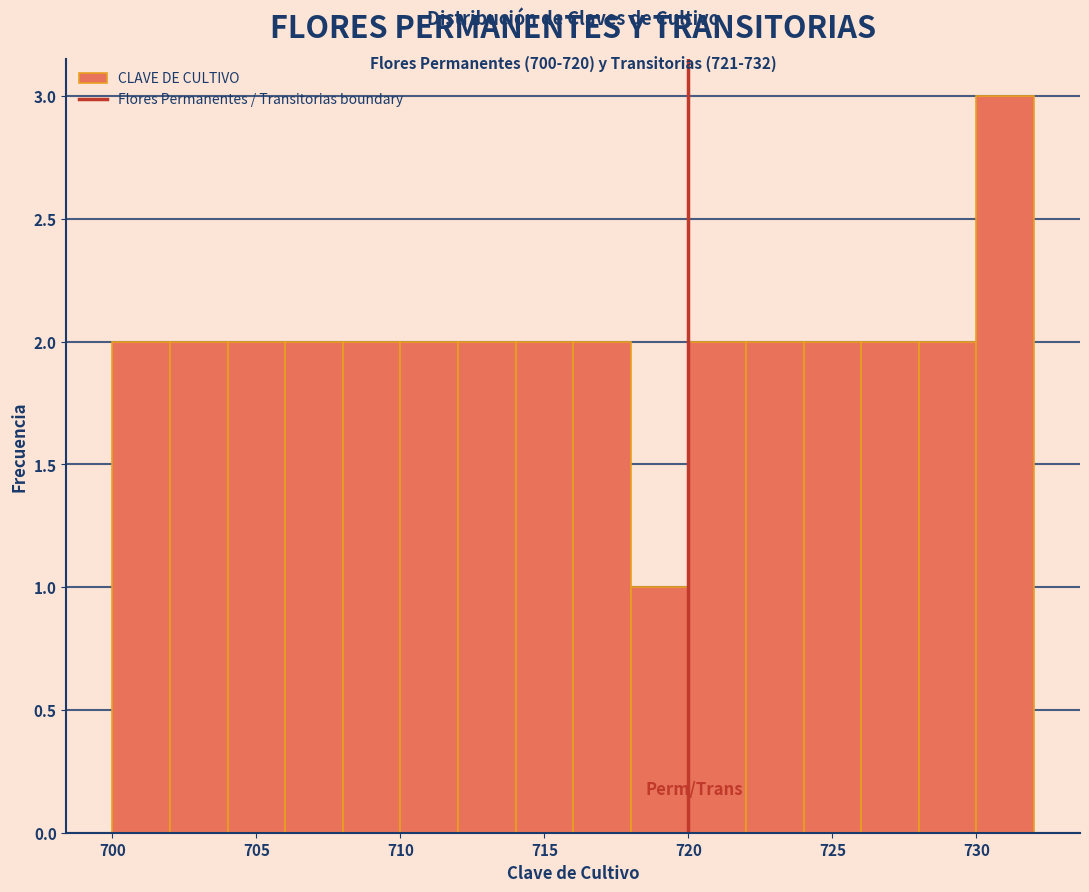

Over which range of the x-axis is the bar tallest?

730 to 732